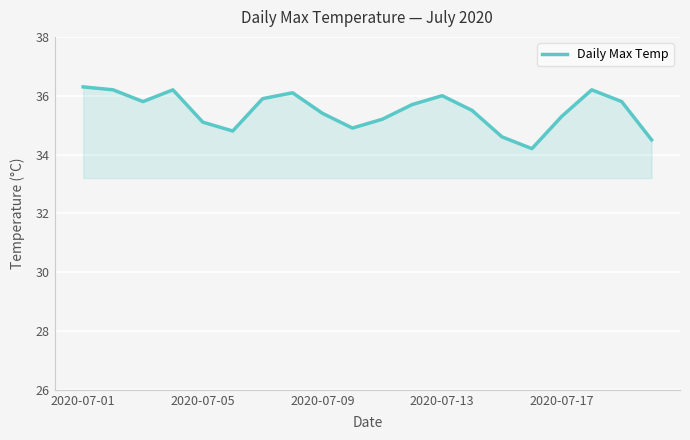

What is the difference between the maximum and minimum values?

2.1